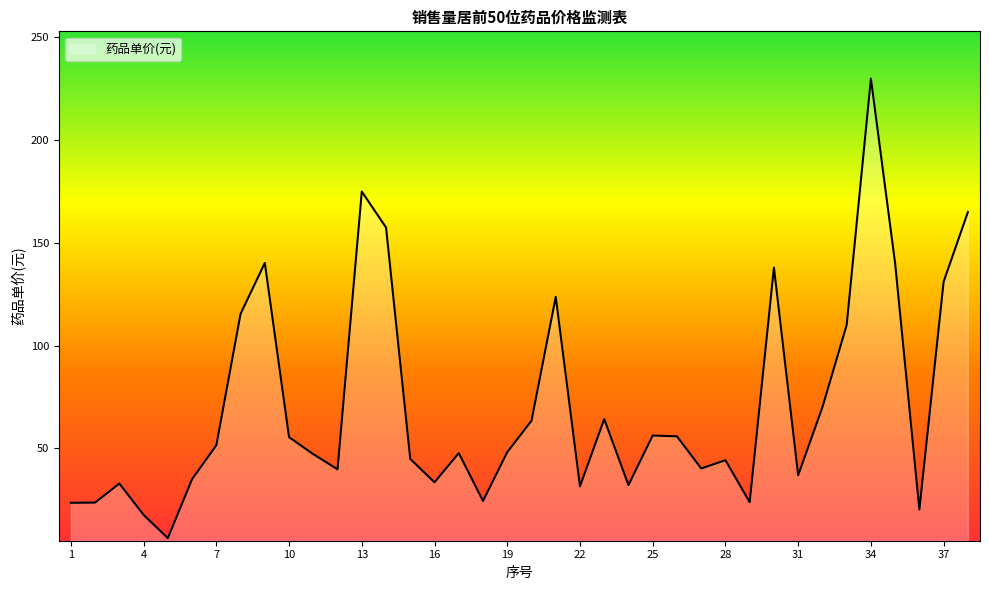

What is the smallest value displayed?

6.3